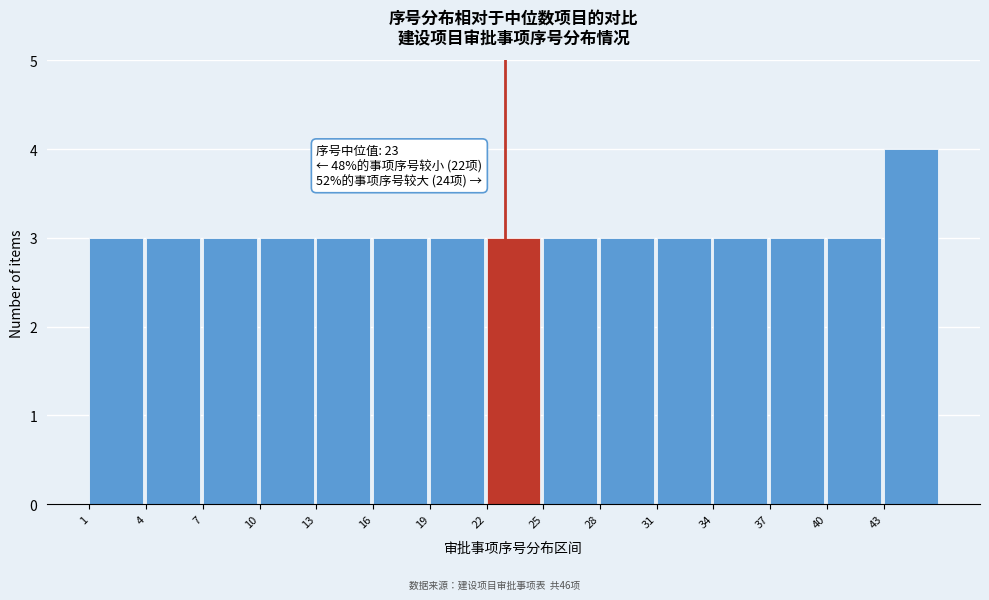

Over which range of the x-axis is the bar tallest?

43 to 46